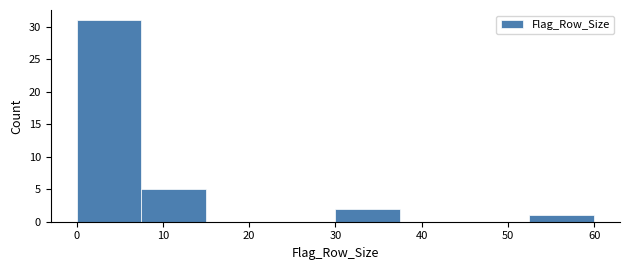

How tall is the bar that spans 52.5 to 60.0 on the x-axis? Neither the bar edges nor the heights are printed on the chart, so give them approximately, as read against the axes.

1